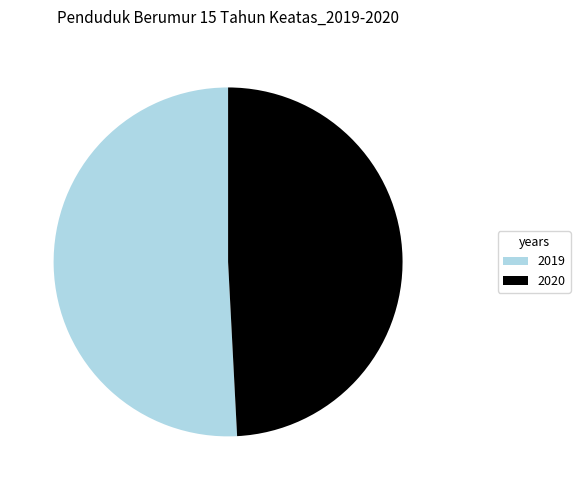

Is the sum of 2019 and 2020 greater than half?

Yes